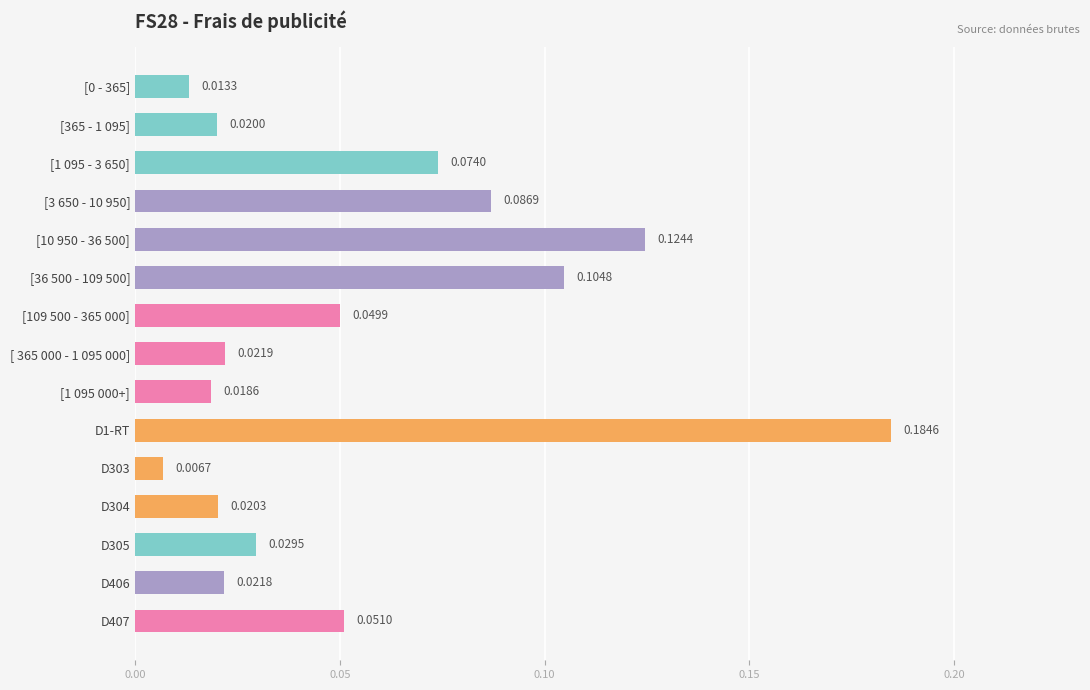

What is the sum of all values?

0.8